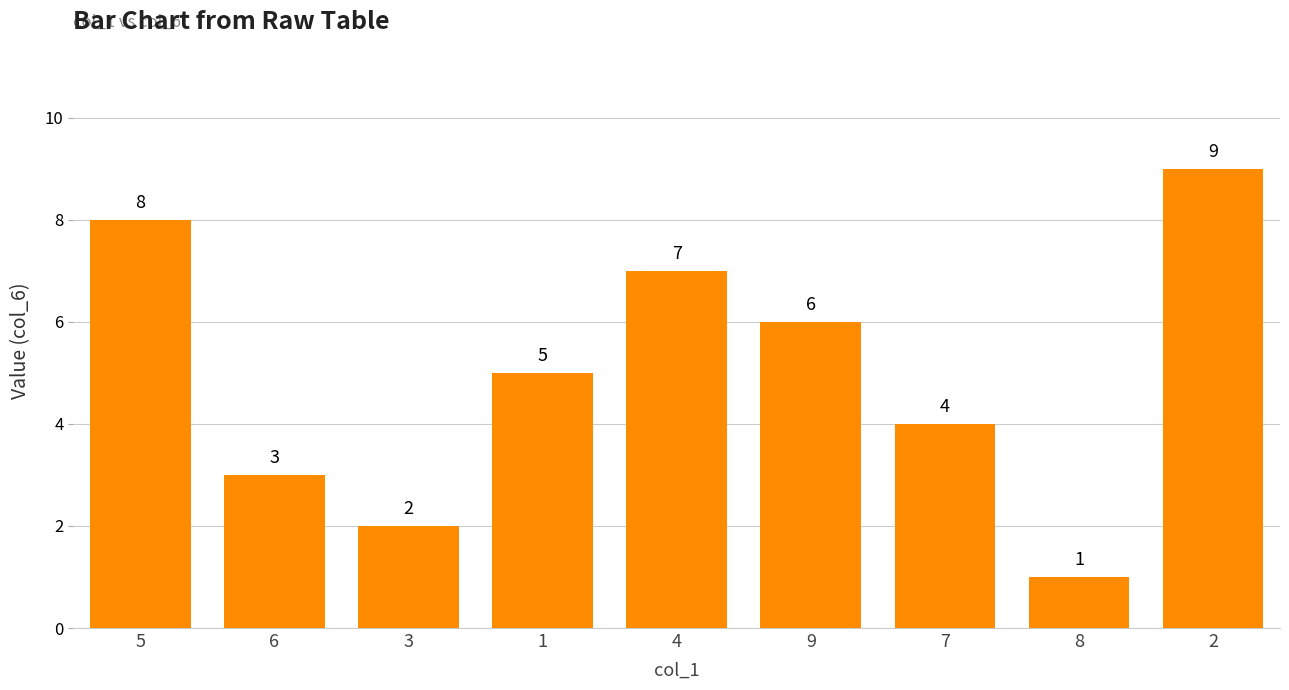

Reading left to right, extract all data points from this chart.

8	3	2	5	7	6	4	1	9